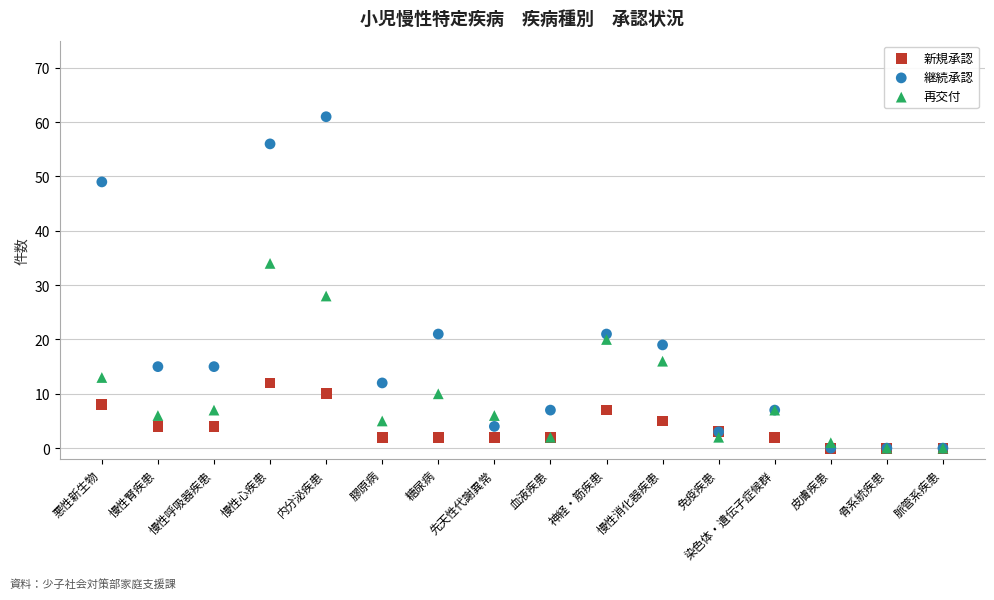

In the 継続承認 series, what Y value is closest to 30?

21